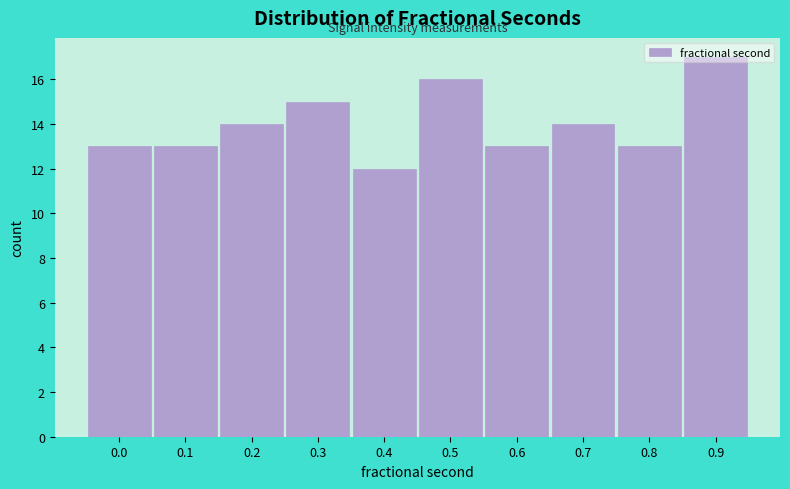

What is the sum of the values at 0.2 and 0.6?

27